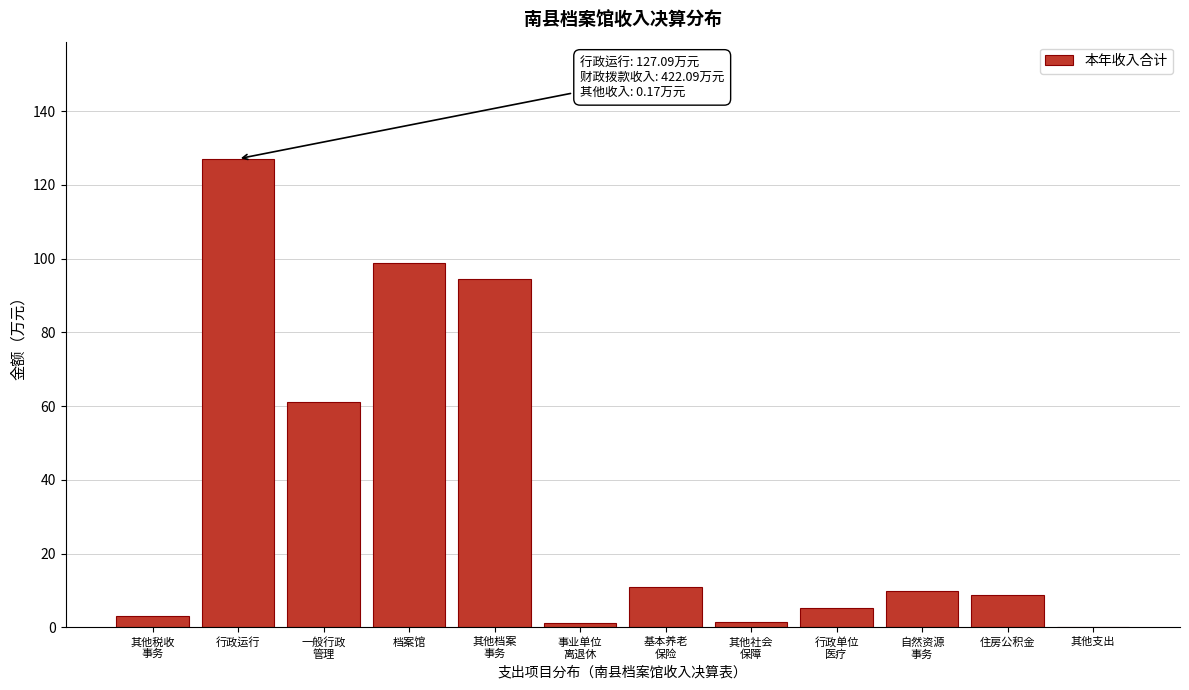

Between 行政运行 and 住房公积金, which is larger?

行政运行